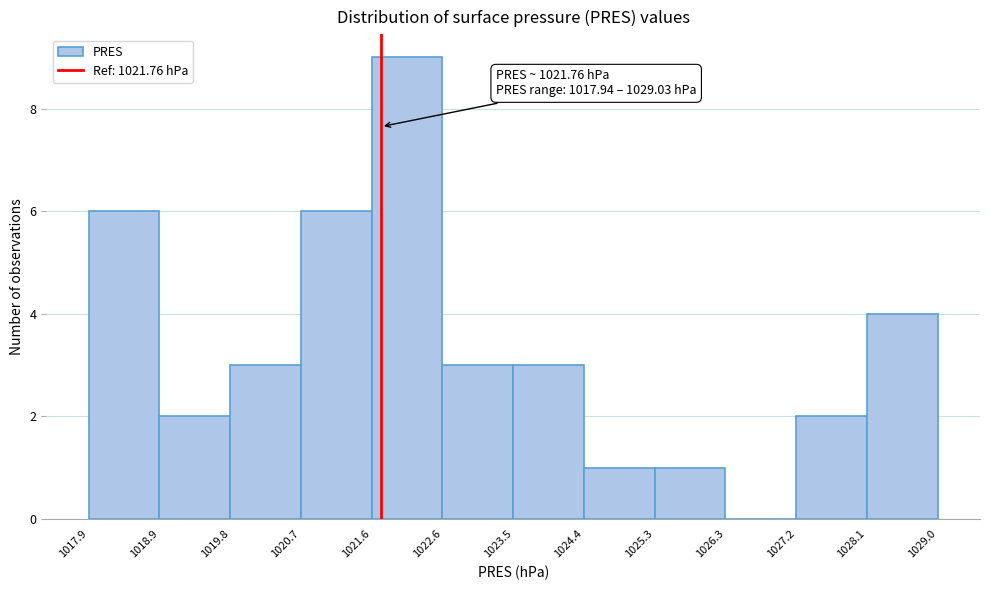

Over which range of the x-axis is the bar tallest?

1021.6 to 1022.6